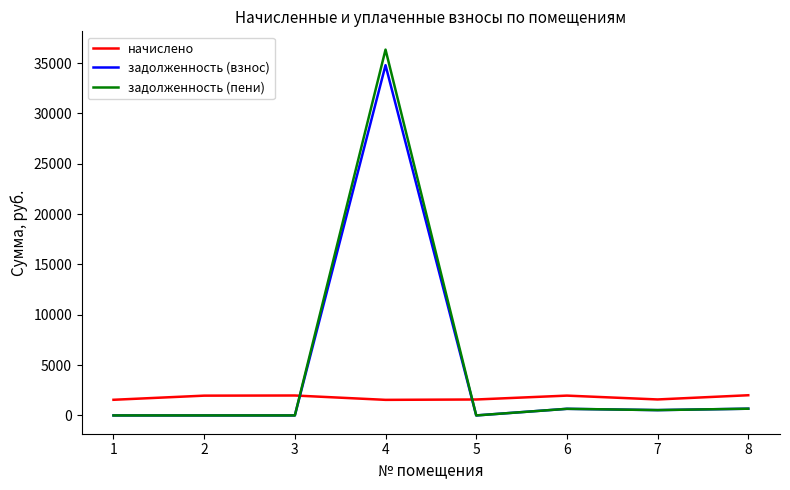

What are all the series names shown in the legend?

начислено, задолженность (взнос), задолженность (пени)